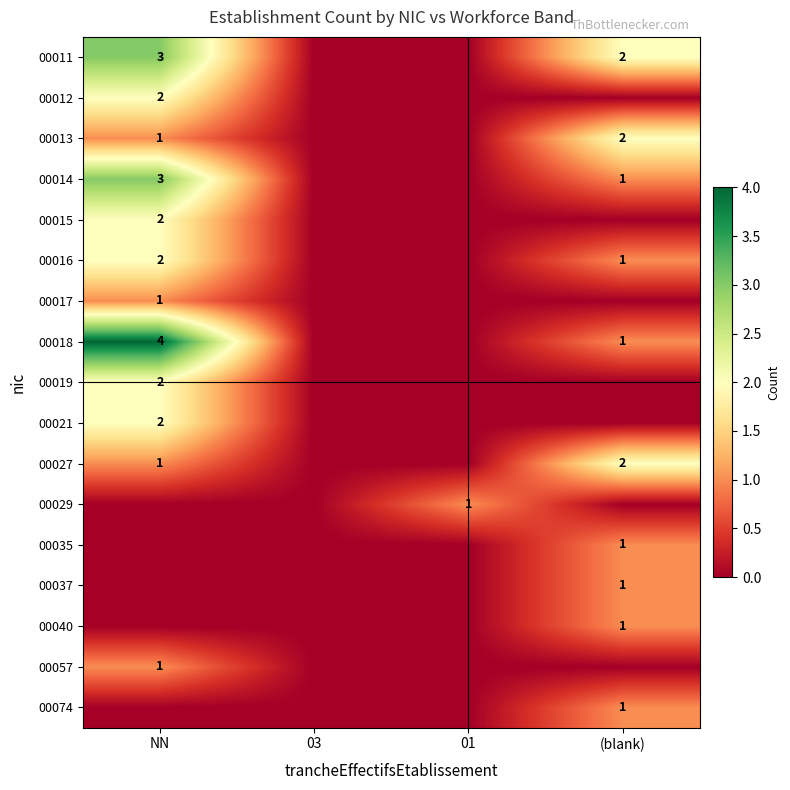

True or false: 00040 has a value of 0 at (blank).

False